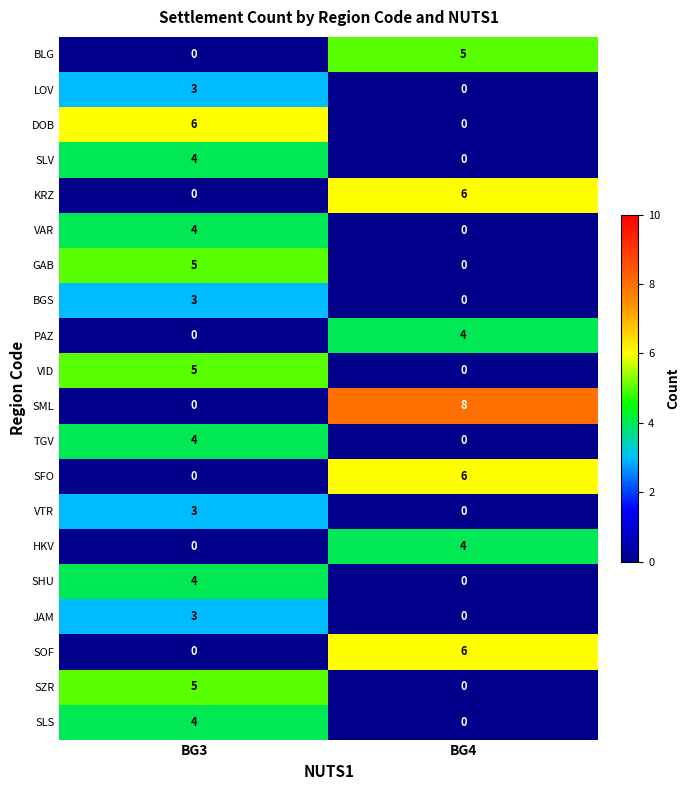

Which series changed the most between BG3 and BG4?

SML